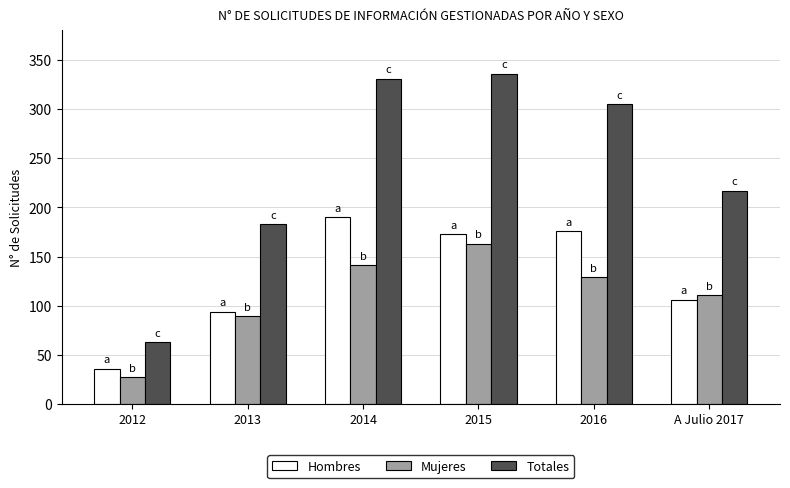

At which label does Hombres reach its minimum?

2012